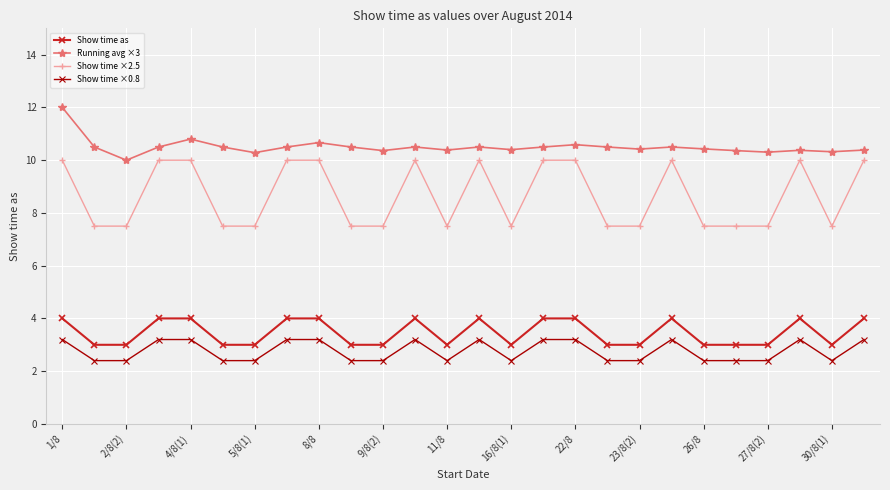

What is the value of the Running avg ×3 point at the 23rd from the left?

10.3